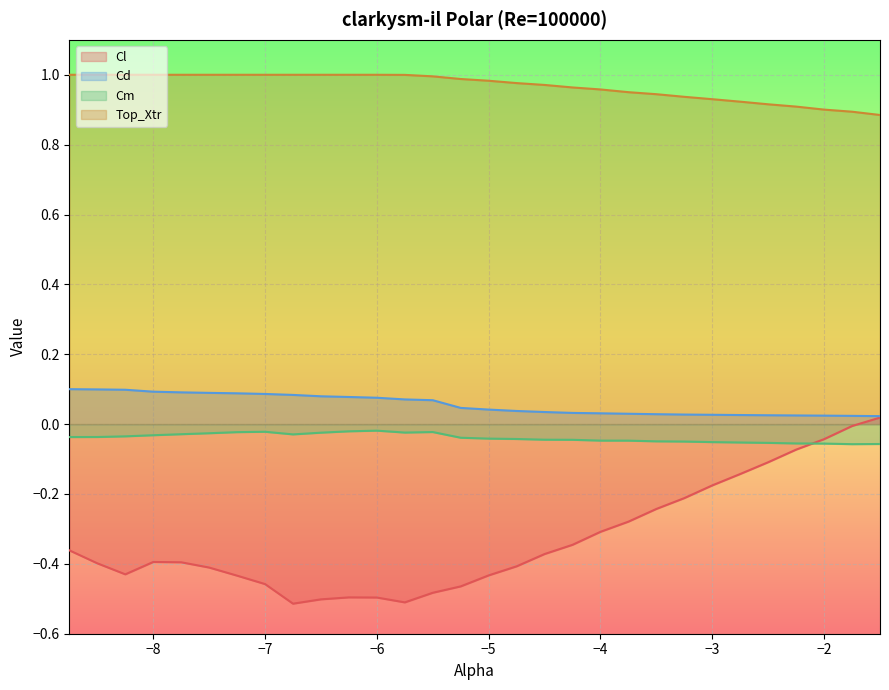

Where is Cl nearest to the value 0?

-1.75